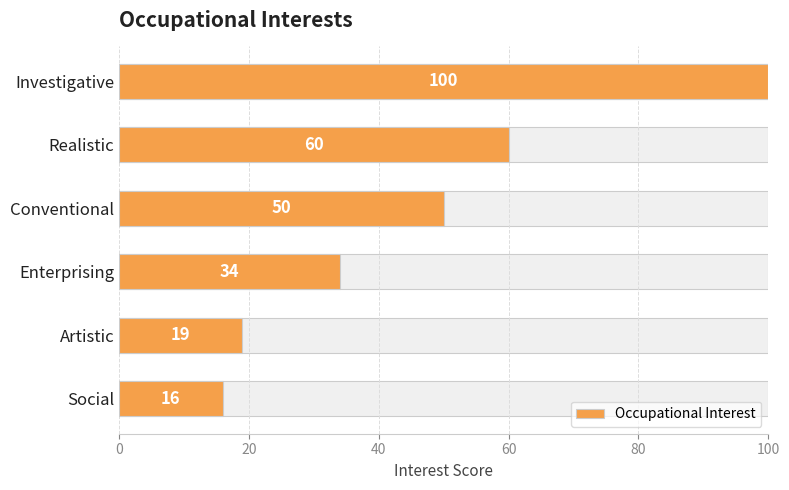

What is the difference between the values at Realistic and Conventional?

10